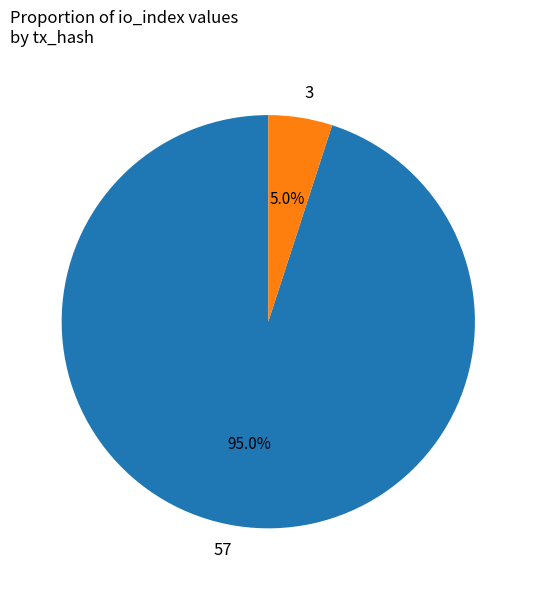

Rank the categories by value from highest to lowest.

57, 3